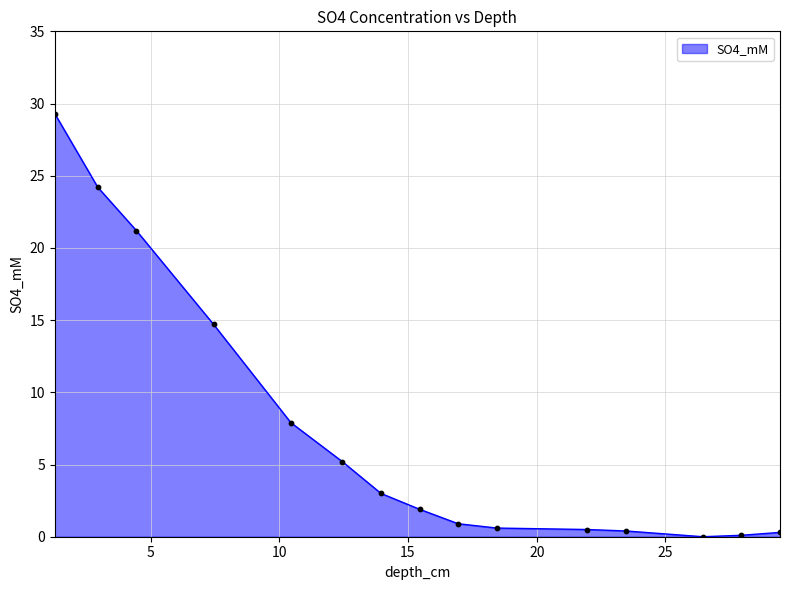

What is the difference between the maximum and minimum values?

29.3